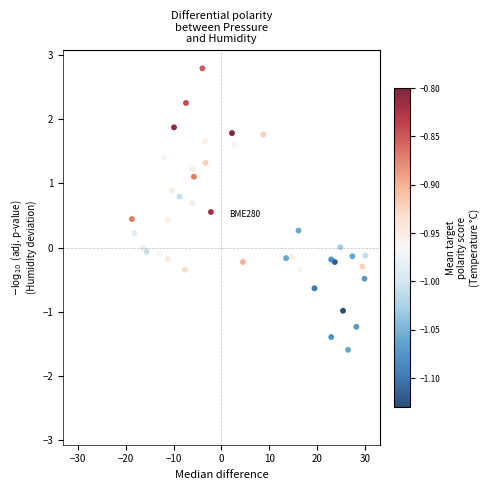

What is the range of Y values (max minus min)?

4.4